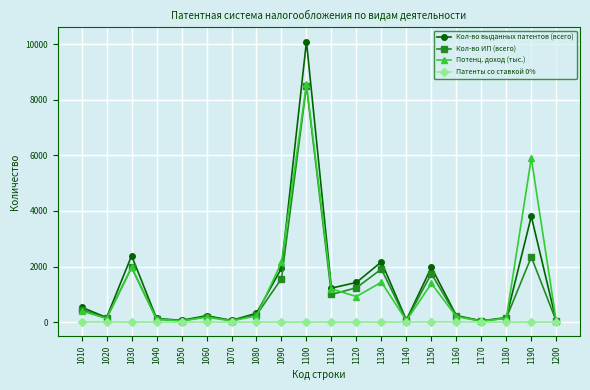

True or false: Кол-во ИП (всего) has more than 2 interior local peaks.

True